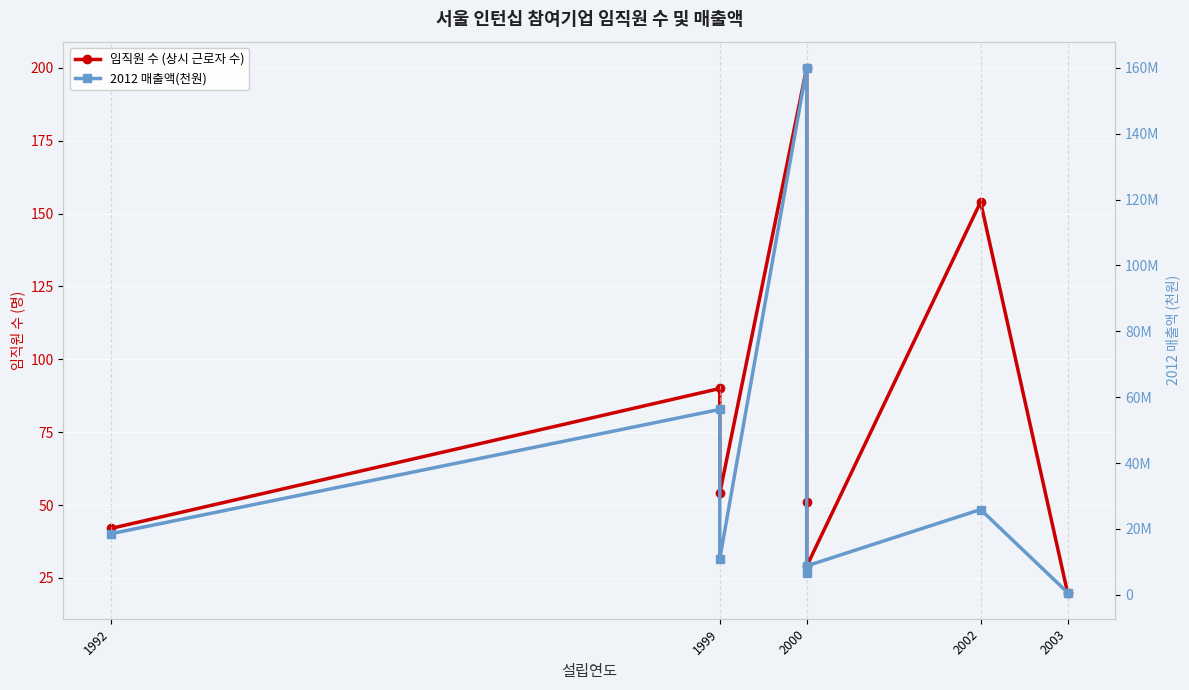

True or false: 2012 매출액(천원) has a value of 697176 at 2003.

True